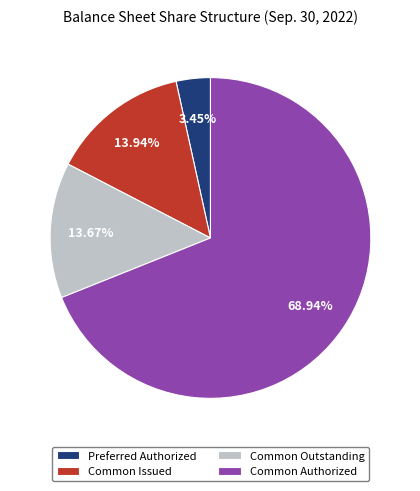

To the nearest percent, what is the average slice percentage?

25%